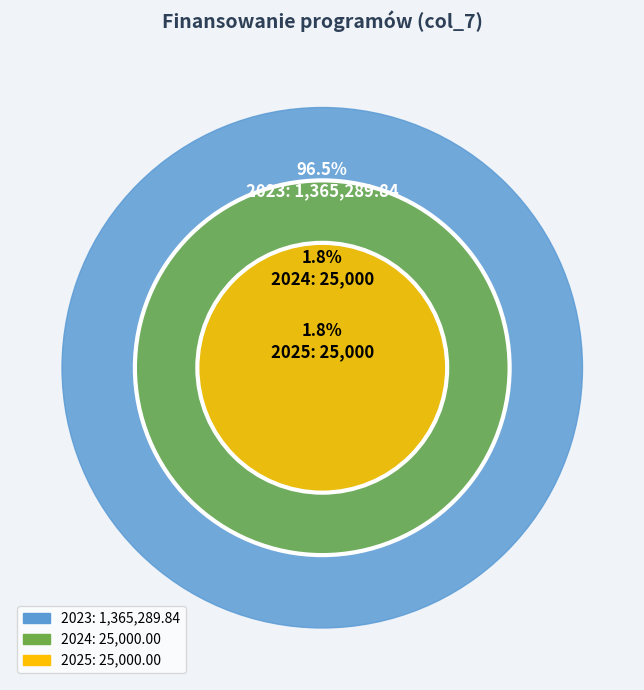

What portion of the pie excludes 2025?

98.2%